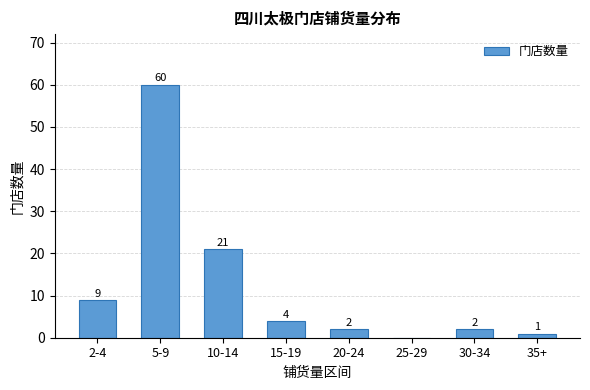

Count the number of categories in the chart.

8